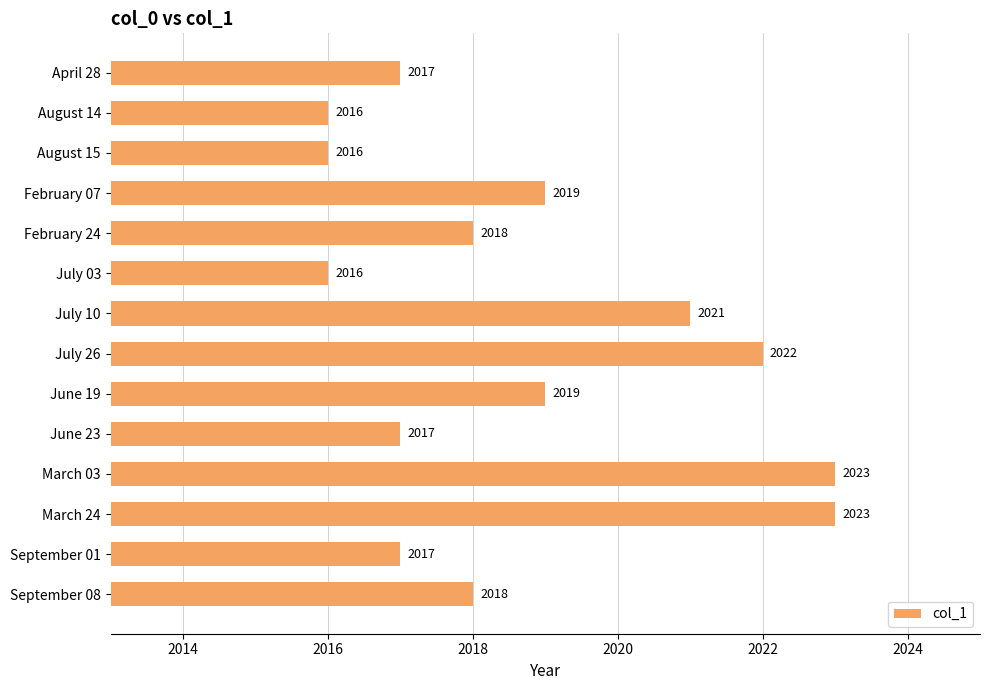

Are the bars horizontal?

Yes